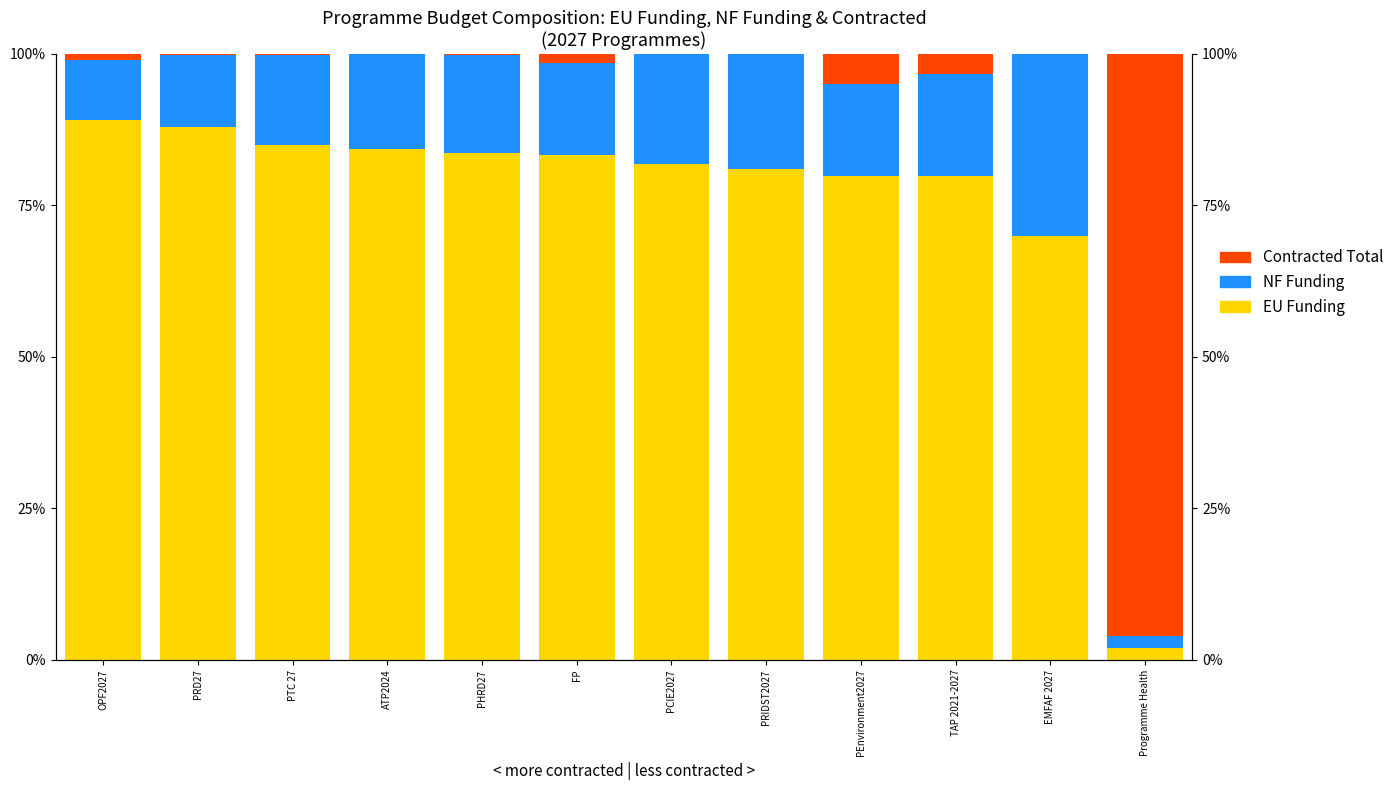

At how many categories does at least one series exceed 23?

12